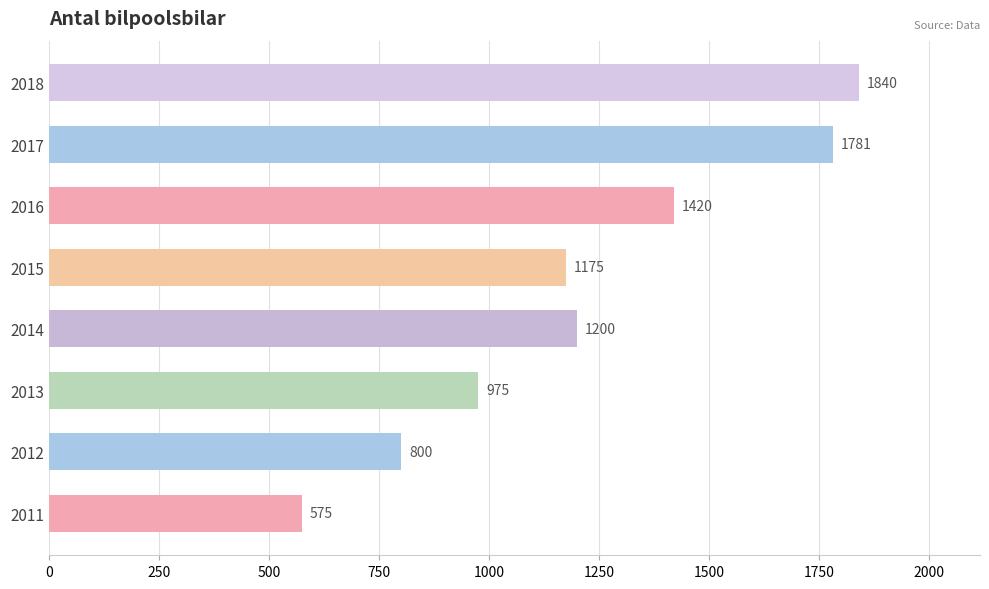

Which category has the highest value across all series?

2018